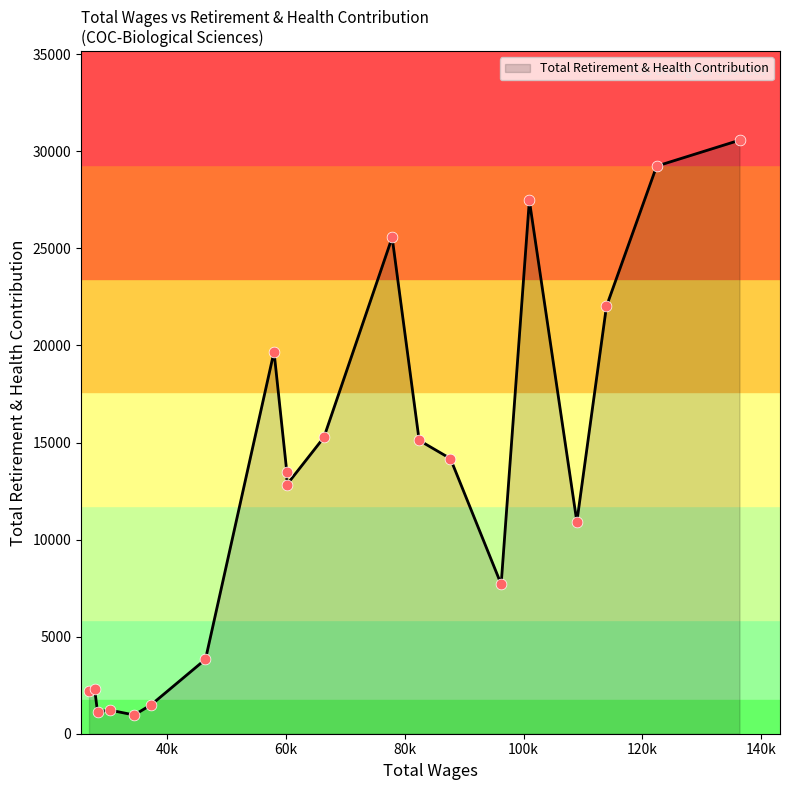

What is the minimum value shown in the chart?

965